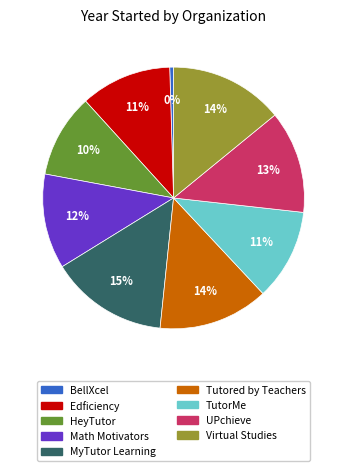

Which slice is the smallest?

BellXcel